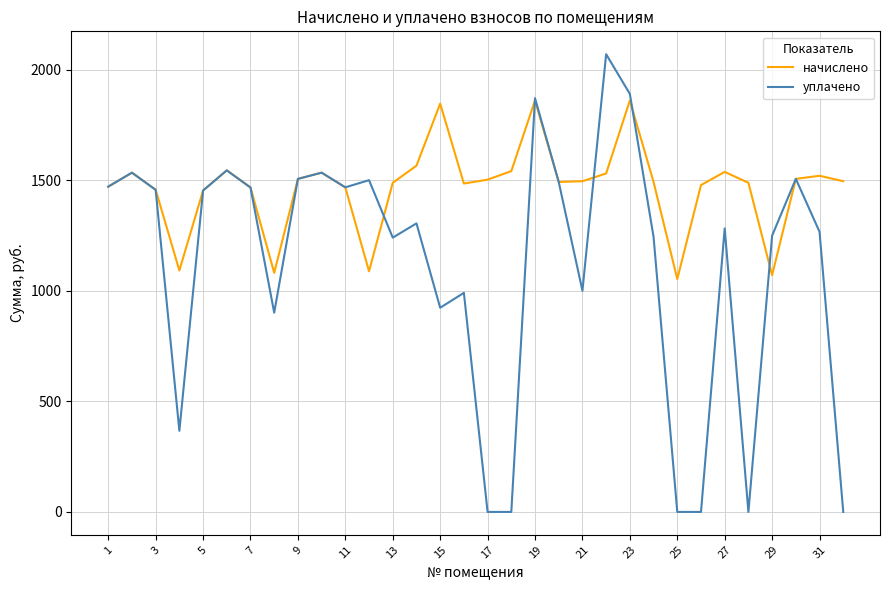

What is the lowest value of the начислено series?

1053.0